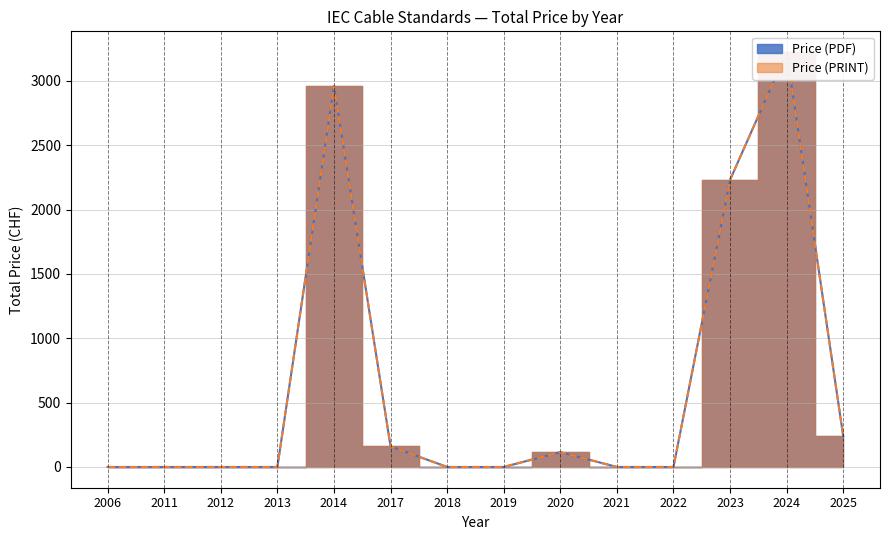

True or false: Price (PRINT) and Price (PDF) cross at least once.

False